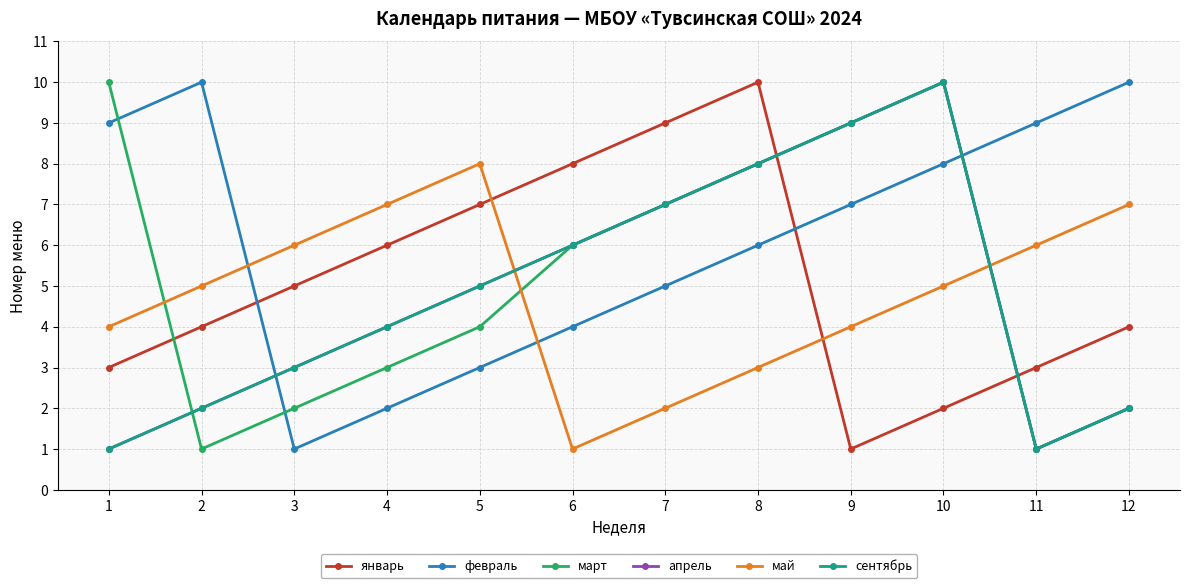

After their last crossing, which series has the higher values: март or январь?

январь